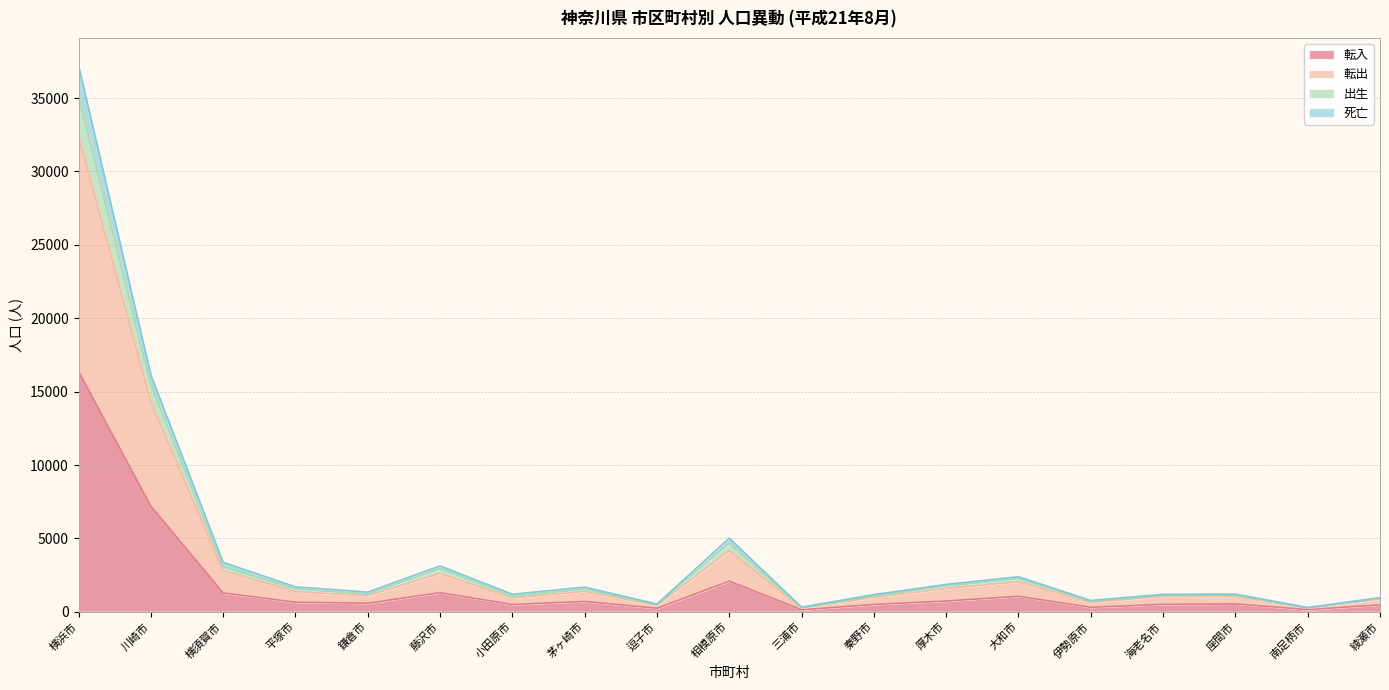

True or false: 出生 and 転出 intersect in this chart.

False